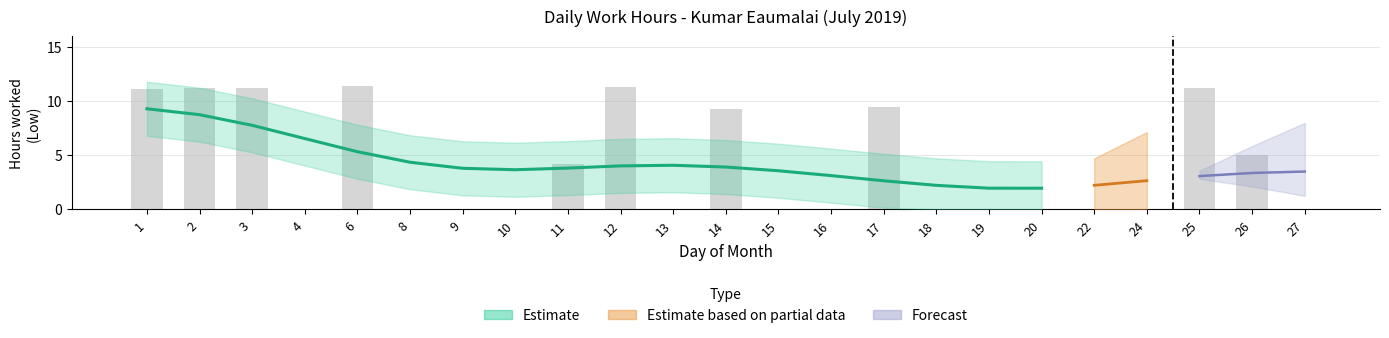

Are the bars horizontal?

No